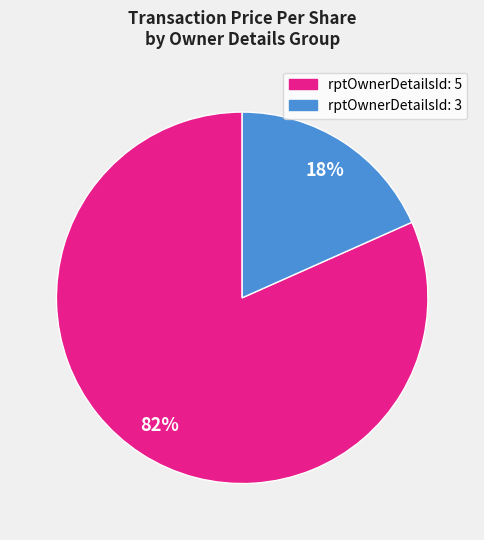

Is there any slice that represents more than half of the pie?

Yes